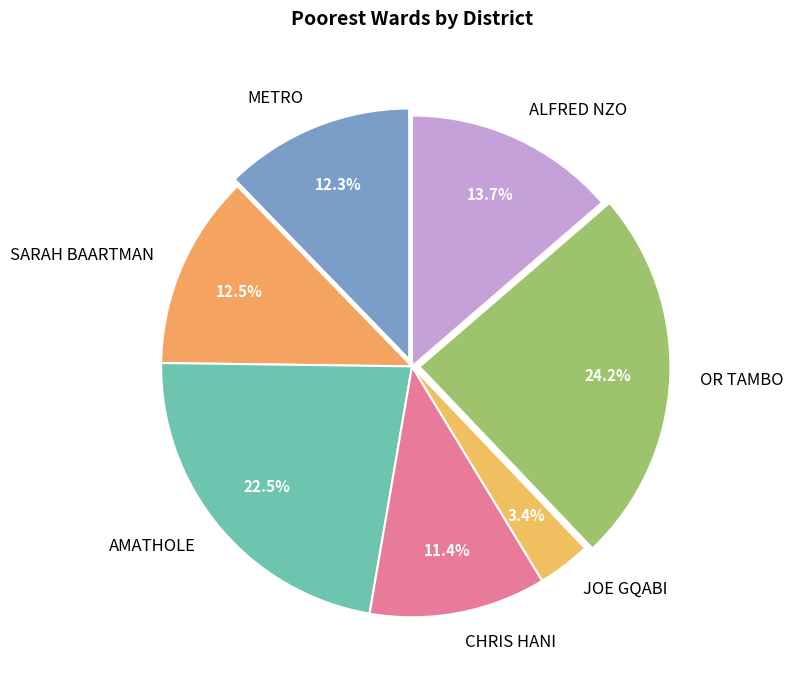

To the nearest percent, what is the difference between the largest and smallest slice percentages?

21%